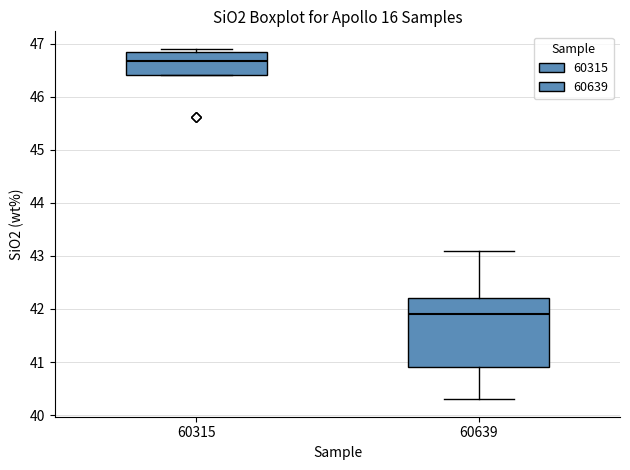

Comparing the boxes themselves (not the whiskers), which one is the tallest?

60639